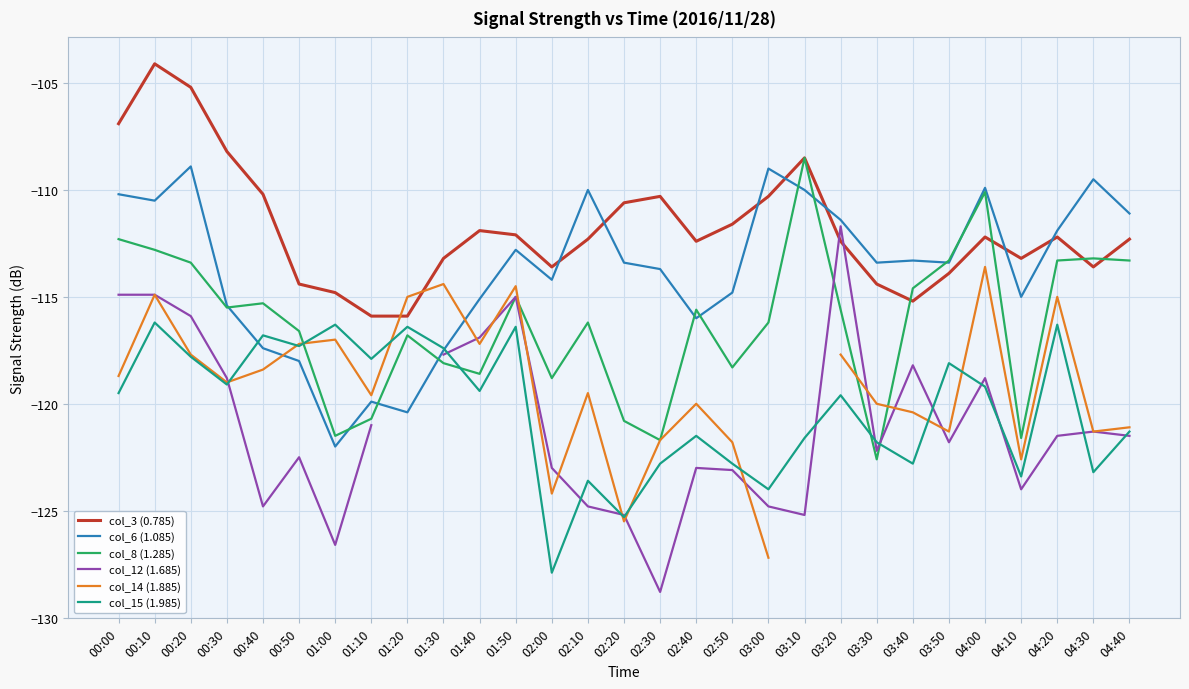

How many data points does each series have?

29